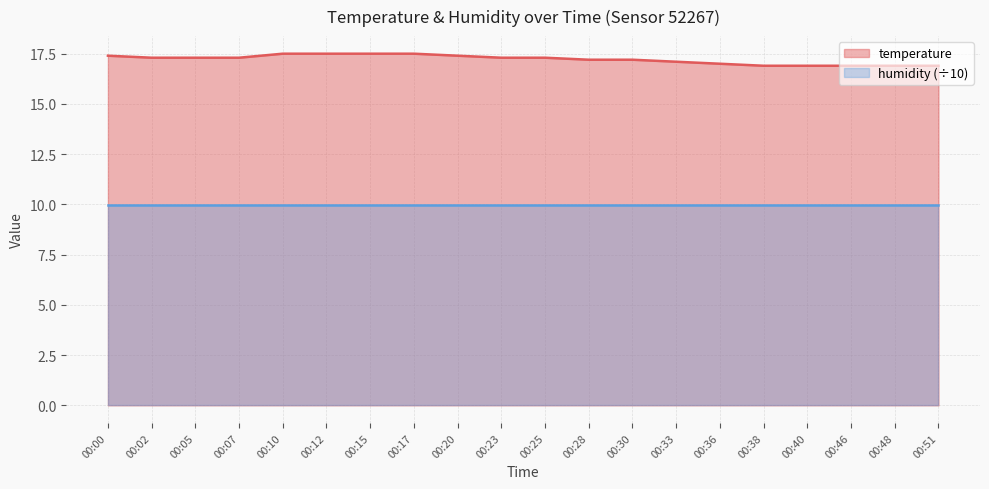

Which has a higher value, 00:15 or 00:12?

00:15